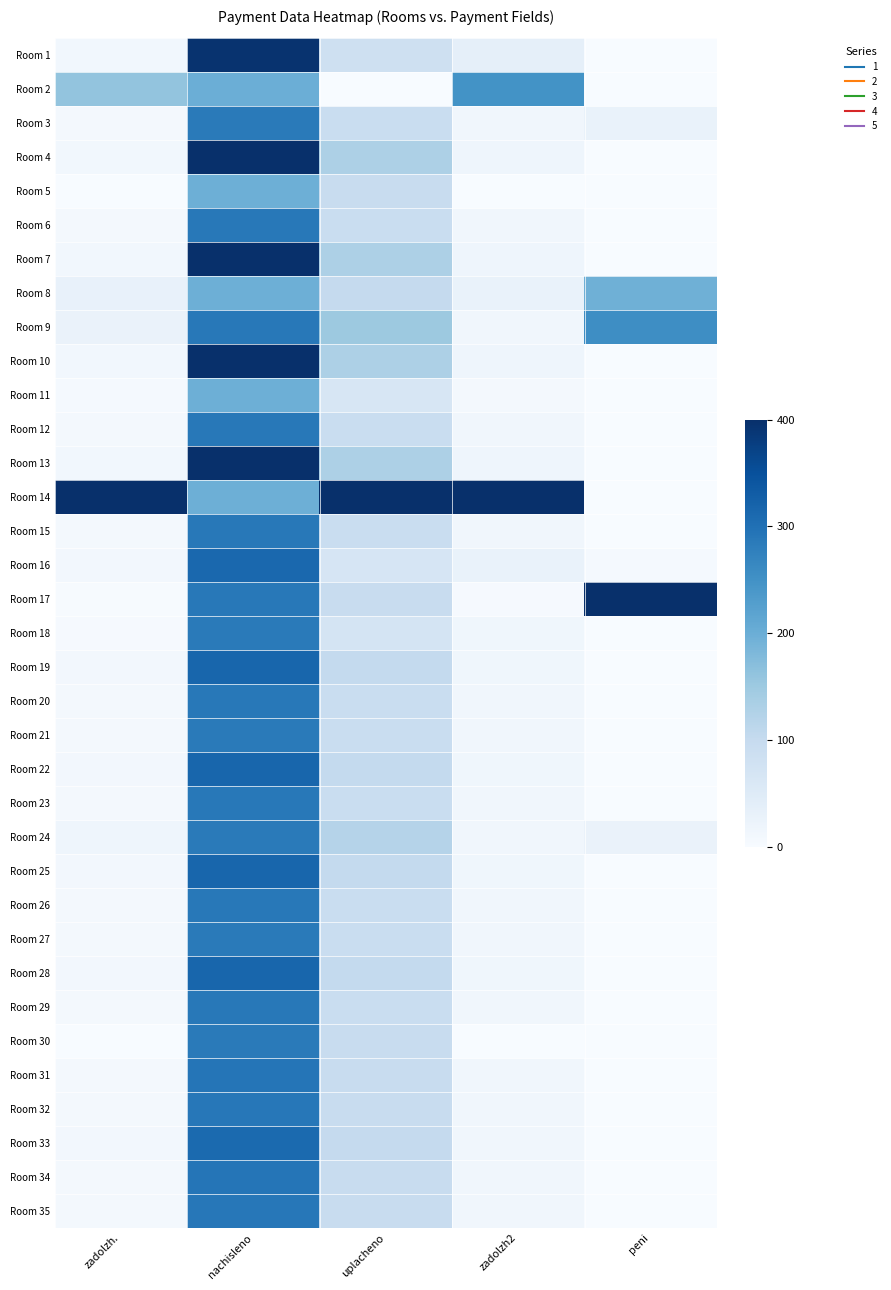

Reading left to right, what are all the values shown in this chart?

Room 1: zadolzh.=12.0	nachisleno=394.7	uplacheno=84.0	zadolzh2=35.4	peni=0.0
Room 2: zadolzh.=160.7	nachisleno=198.7	uplacheno=0.0	zadolzh2=246.9	peni=0.0
Room 3: zadolzh.=8.7	nachisleno=285.5	uplacheno=92.6	zadolzh2=12.8	peni=27.5
Room 4: zadolzh.=12.2	nachisleno=400.0	uplacheno=129.7	zadolzh2=17.9	peni=0.0
Room 5: zadolzh.=0.0	nachisleno=198.0	uplacheno=94.3	zadolzh2=0.0	peni=0.0
Room 6: zadolzh.=8.8	nachisleno=287.5	uplacheno=93.3	zadolzh2=12.9	peni=0.0
Room 7: zadolzh.=12.2	nachisleno=400.0	uplacheno=129.7	zadolzh2=17.9	peni=0.0
Room 8: zadolzh.=30.4	nachisleno=198.0	uplacheno=100.2	zadolzh2=26.9	peni=196.2
Room 9: zadolzh.=26.5	nachisleno=287.5	uplacheno=151.5	zadolzh2=12.9	peni=256.1
Room 10: zadolzh.=12.2	nachisleno=400.0	uplacheno=129.7	zadolzh2=17.9	peni=0.0
Room 11: zadolzh.=6.0	nachisleno=198.0	uplacheno=64.2	zadolzh2=8.9	peni=0.0
Room 12: zadolzh.=8.8	nachisleno=287.5	uplacheno=93.3	zadolzh2=12.9	peni=0.0
Room 13: zadolzh.=12.2	nachisleno=400.0	uplacheno=129.7	zadolzh2=17.9	peni=0.0
Room 14: zadolzh.=400.0	nachisleno=198.0	uplacheno=400.0	zadolzh2=400.0	peni=0.0
Room 15: zadolzh.=8.8	nachisleno=287.5	uplacheno=93.3	zadolzh2=12.9	peni=0.0
Room 16: zadolzh.=9.5	nachisleno=313.2	uplacheno=66.6	zadolzh2=28.1	peni=5.0
Room 17: zadolzh.=2.2	nachisleno=287.5	uplacheno=94.0	zadolzh2=3.1	peni=400.0
Room 18: zadolzh.=3.6	nachisleno=285.5	uplacheno=69.0	zadolzh2=15.4	peni=0.0
Room 19: zadolzh.=9.6	nachisleno=316.4	uplacheno=102.6	zadolzh2=14.2	peni=0.0
Room 20: zadolzh.=8.8	nachisleno=288.8	uplacheno=93.7	zadolzh2=13.0	peni=0.0
Room 21: zadolzh.=8.7	nachisleno=284.9	uplacheno=92.4	zadolzh2=12.8	peni=0.0
Room 22: zadolzh.=9.6	nachisleno=316.4	uplacheno=102.6	zadolzh2=14.2	peni=0.0
Room 23: zadolzh.=8.8	nachisleno=288.8	uplacheno=93.7	zadolzh2=13.0	peni=0.0
Room 24: zadolzh.=17.4	nachisleno=284.9	uplacheno=121.2	zadolzh2=12.8	peni=25.0
Room 25: zadolzh.=9.6	nachisleno=316.4	uplacheno=102.6	zadolzh2=14.2	peni=0.0
Room 26: zadolzh.=8.8	nachisleno=288.8	uplacheno=93.7	zadolzh2=13.0	peni=0.0
Room 27: zadolzh.=8.7	nachisleno=284.9	uplacheno=92.4	zadolzh2=12.8	peni=0.0
Room 28: zadolzh.=9.6	nachisleno=316.4	uplacheno=102.6	zadolzh2=14.2	peni=0.0
Room 29: zadolzh.=8.8	nachisleno=288.8	uplacheno=93.7	zadolzh2=13.0	peni=0.0
Room 30: zadolzh.=0.0	nachisleno=284.9	uplacheno=94.5	zadolzh2=0.0	peni=0.0
Room 31: zadolzh.=8.9	nachisleno=293.4	uplacheno=95.2	zadolzh2=13.2	peni=0.0
Room 32: zadolzh.=8.8	nachisleno=289.5	uplacheno=93.9	zadolzh2=13.0	peni=0.0
Room 33: zadolzh.=9.4	nachisleno=309.9	uplacheno=100.5	zadolzh2=13.9	peni=0.0
Room 34: zadolzh.=8.9	nachisleno=293.4	uplacheno=95.2	zadolzh2=13.2	peni=0.0
Room 35: zadolzh.=8.8	nachisleno=289.5	uplacheno=93.9	zadolzh2=13.0	peni=0.0